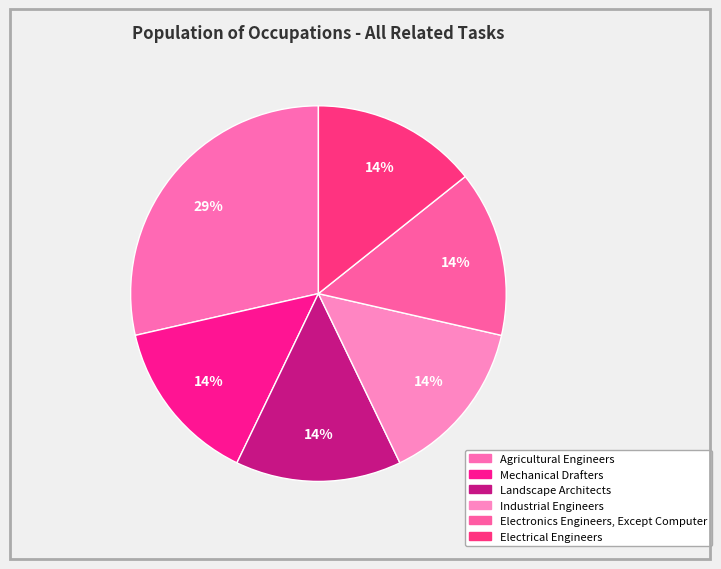

True or false: Mechanical Drafters accounts for 14% of the total.

True